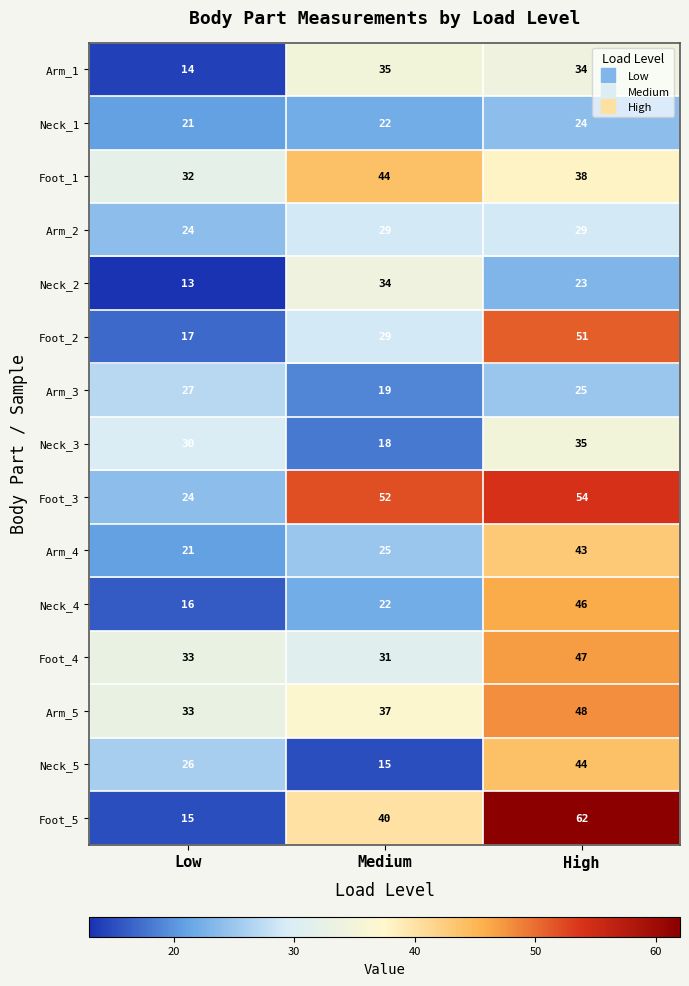

Is it true that Arm_5 equals 16 at High?

False